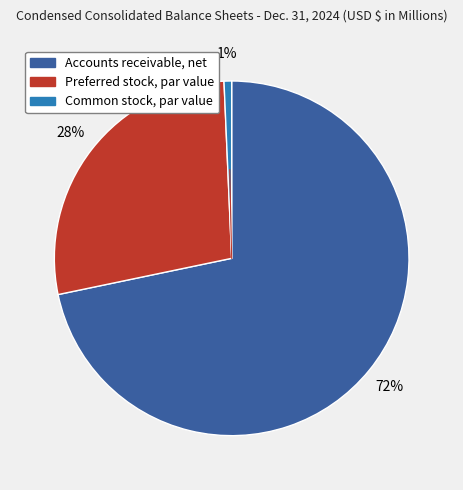

Which category has the smallest portion of the pie?

Common stock, par value